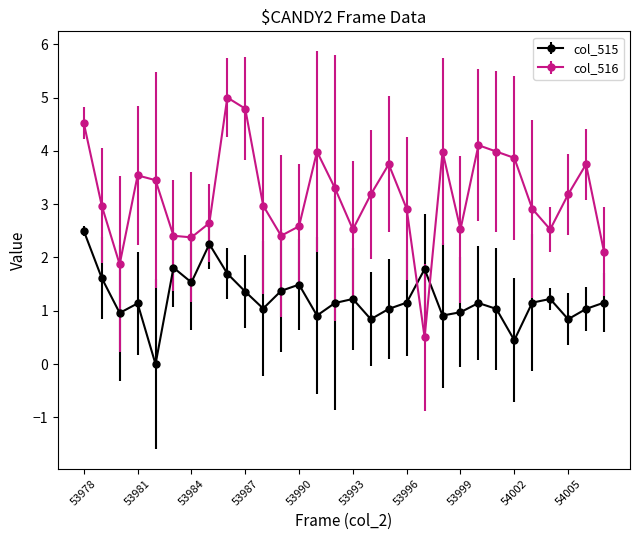

How many lines are shown in the chart?

2